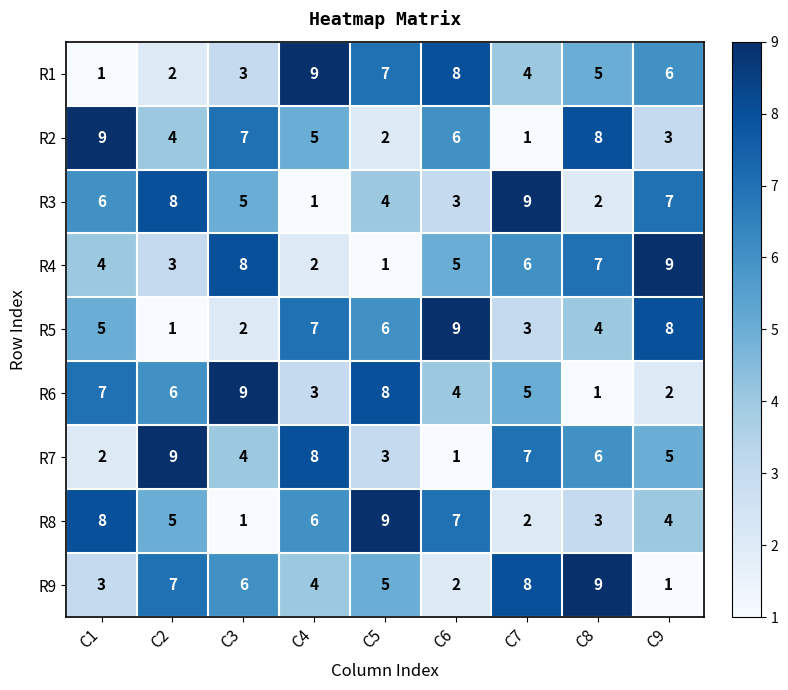

What is the sum of the R6 values at C3 and C6?

13